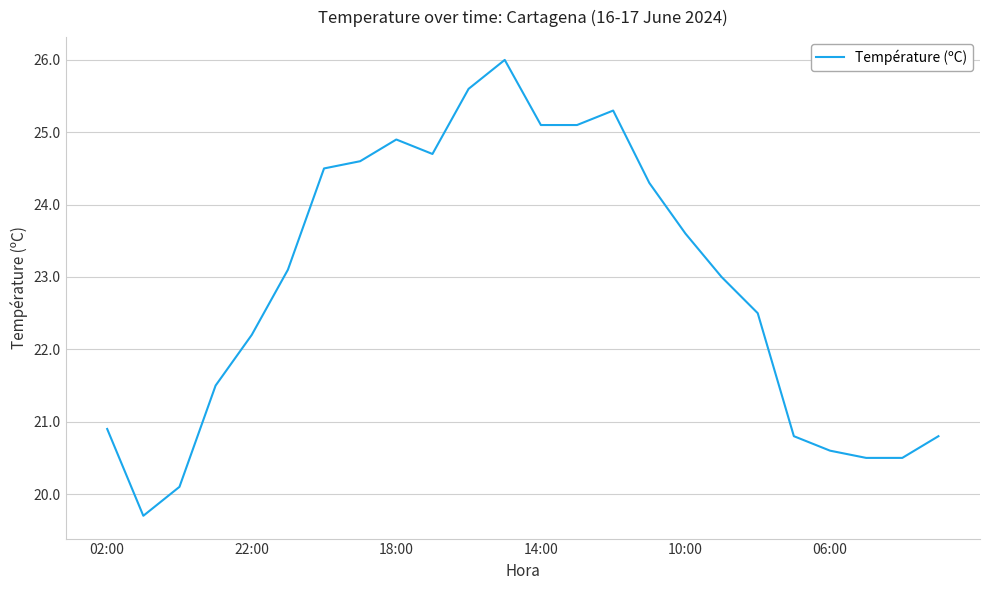

Does the chart display data point markers on the line(s)?

No